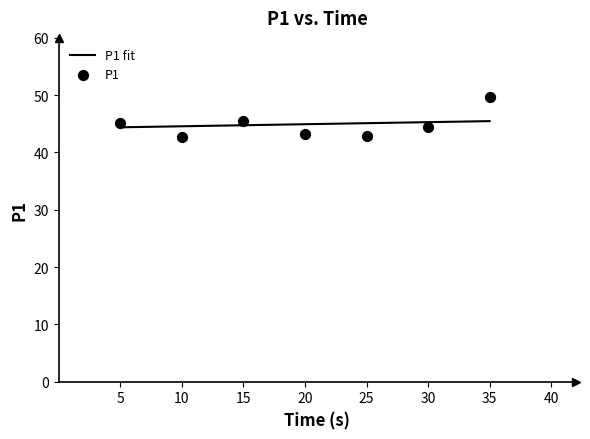

Is it true that P1 fit equals 45.3 at 30?

True